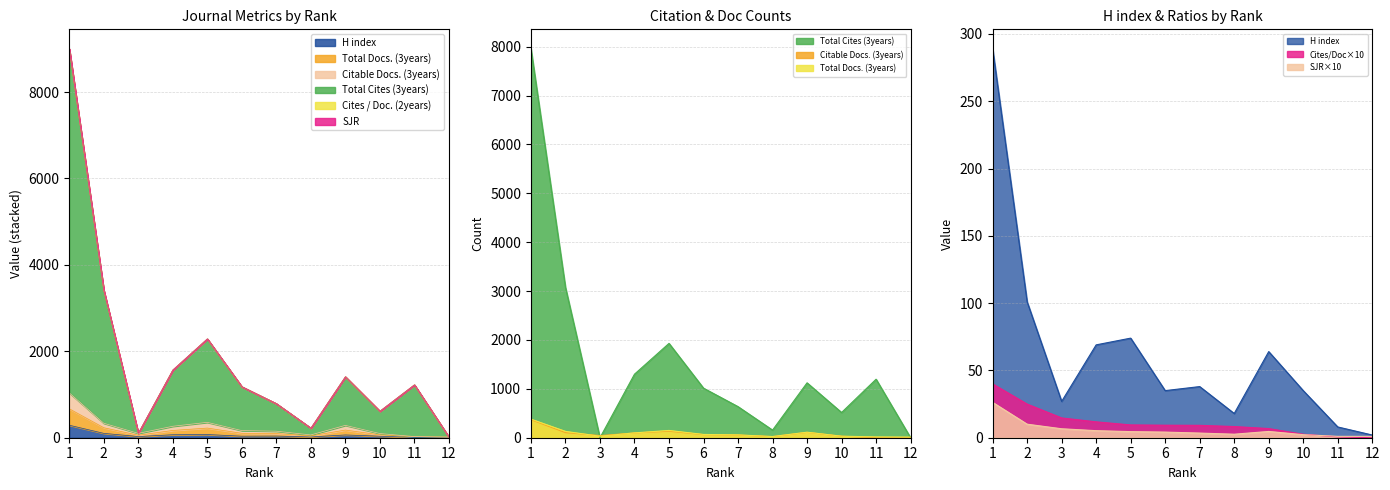

True or false: Total Cites (3years) has a value of 1014.0 at 6.

True